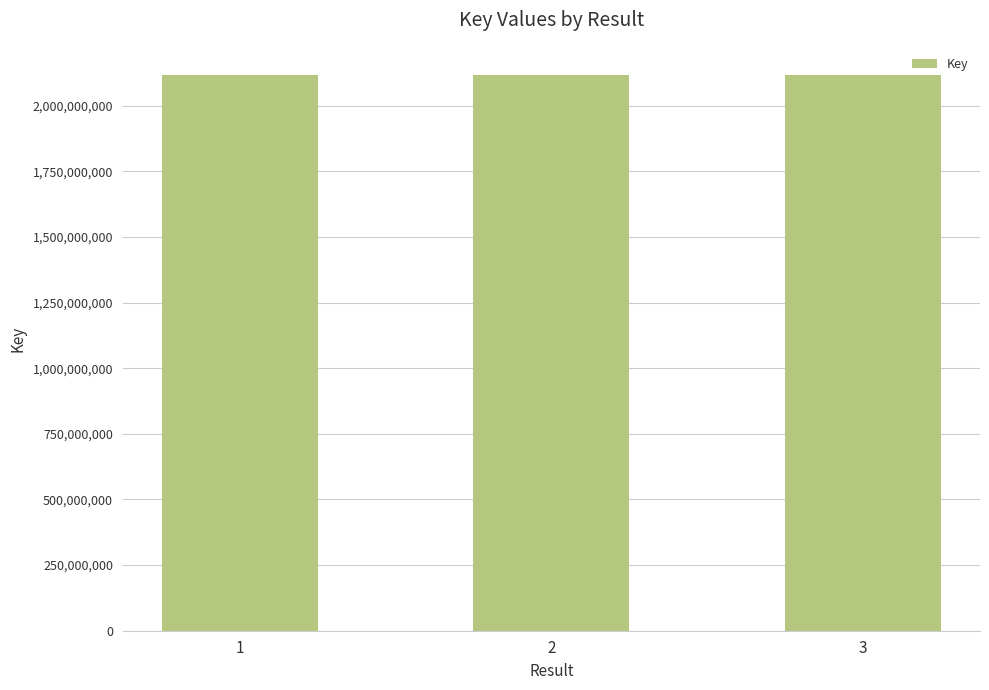

Is it true that the value at 2 is 2117916633?

True